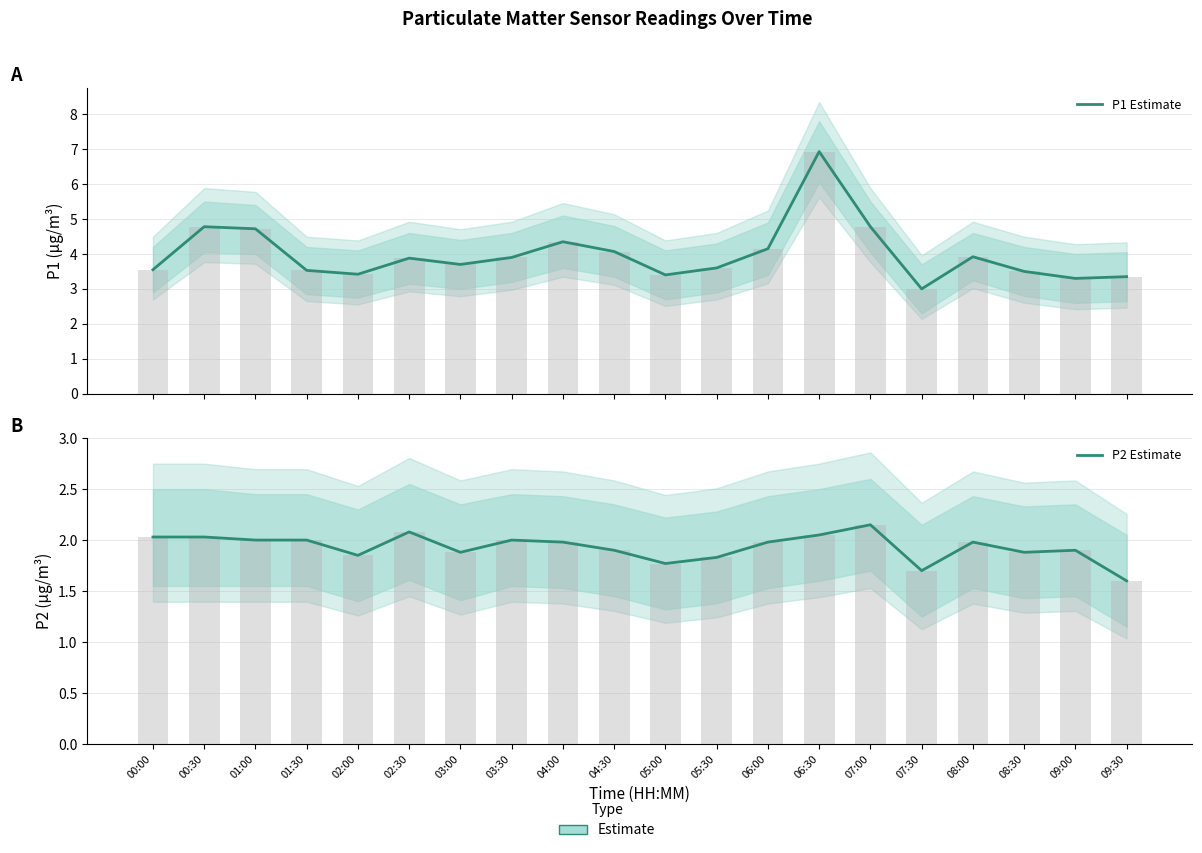

Count the number of data series in this chart.

2